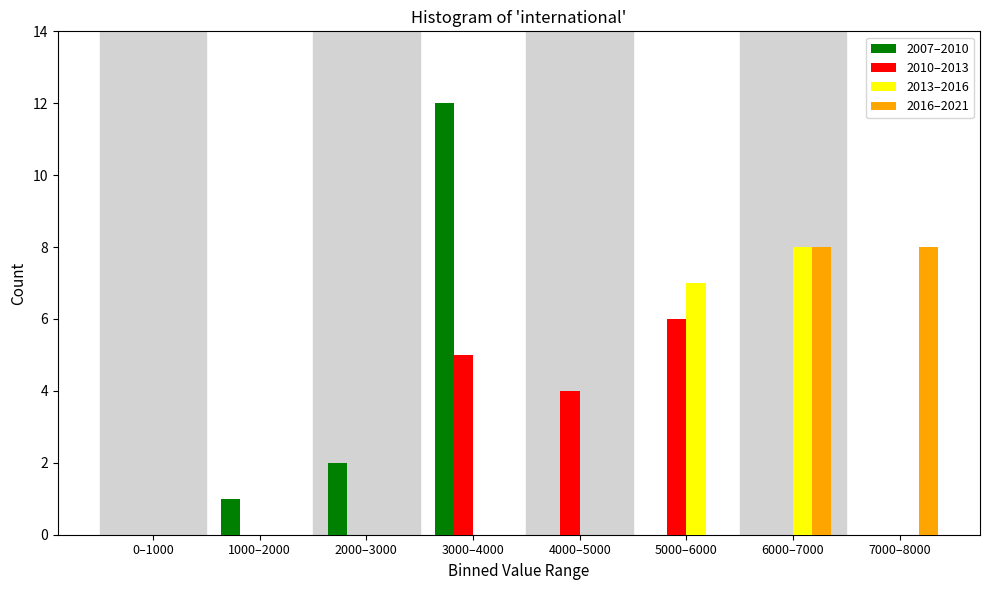

The value of 2010–2013 at 3000–4000 is 5. True or false?

True